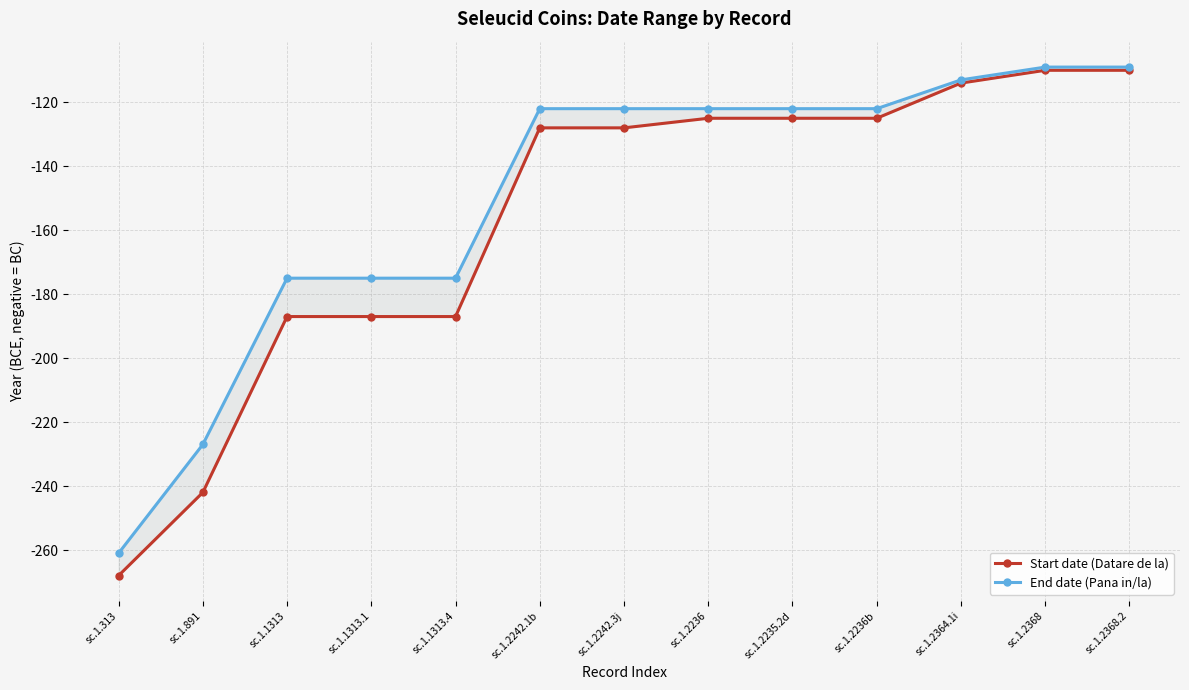

Read the Start date (Datare de la) value at sc.1.2242.3j.

-128